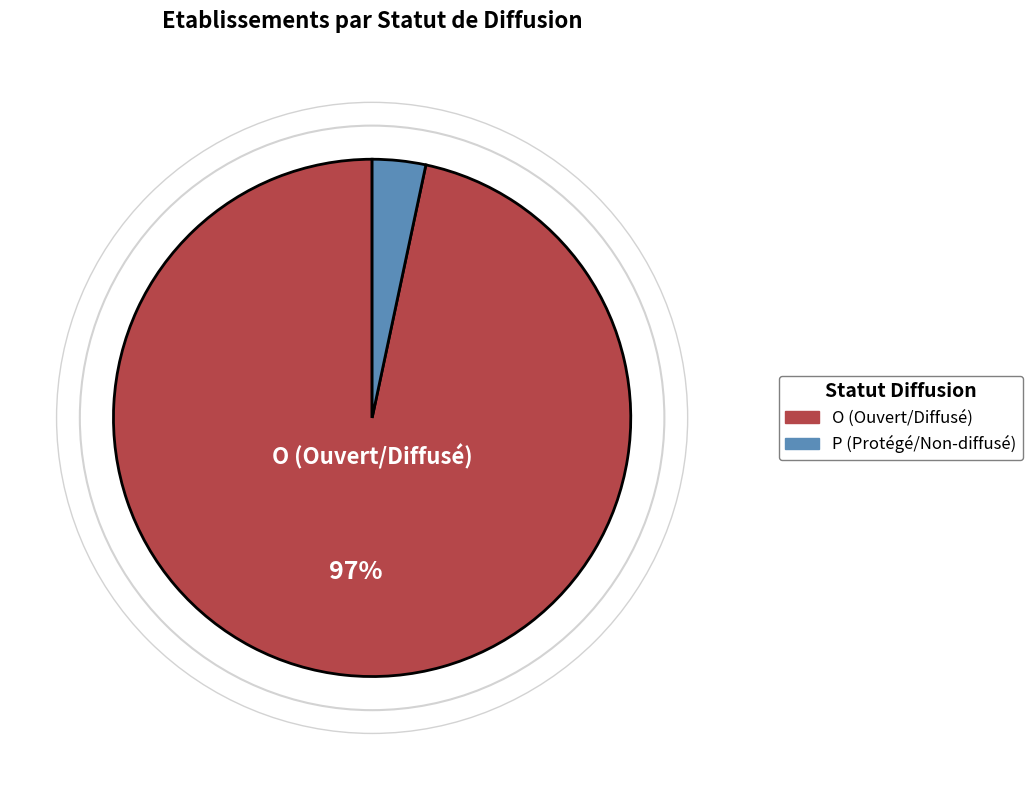

Is there any slice that represents more than half of the pie?

Yes